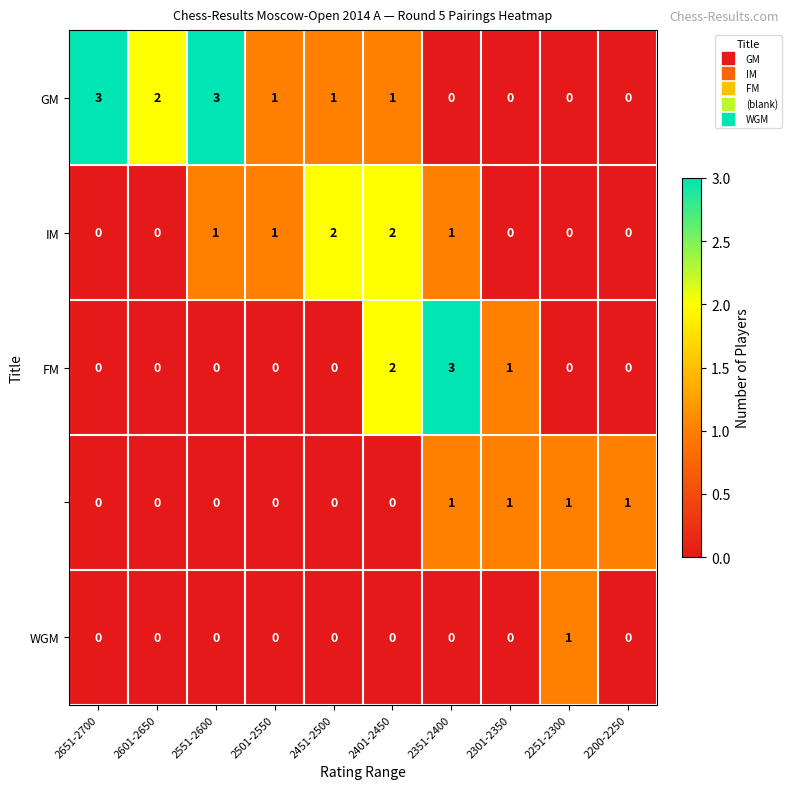

What is the greatest value displayed?

3